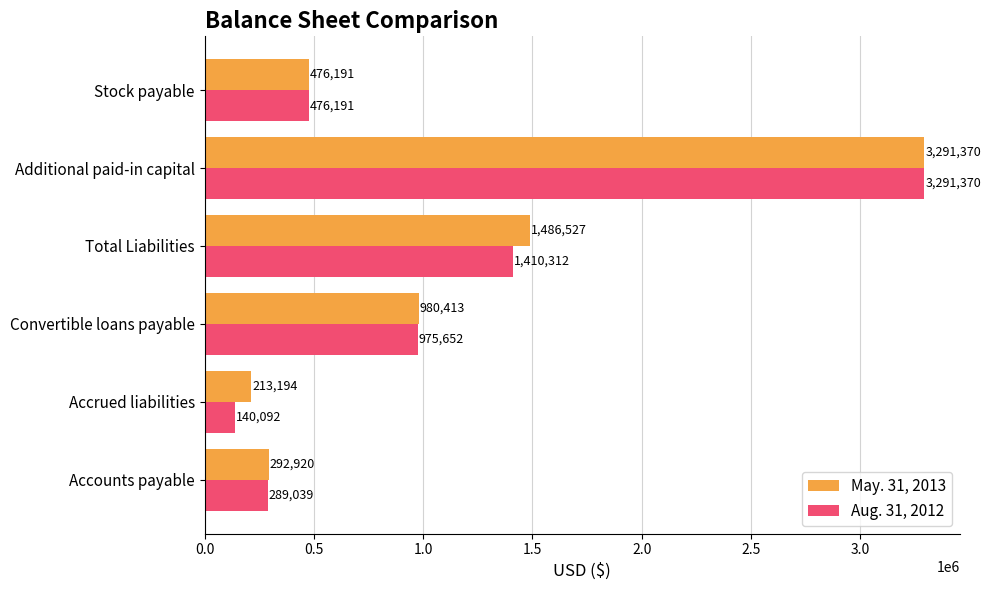

The value of May. 31, 2013 at Accounts payable is 479807. True or false?

False